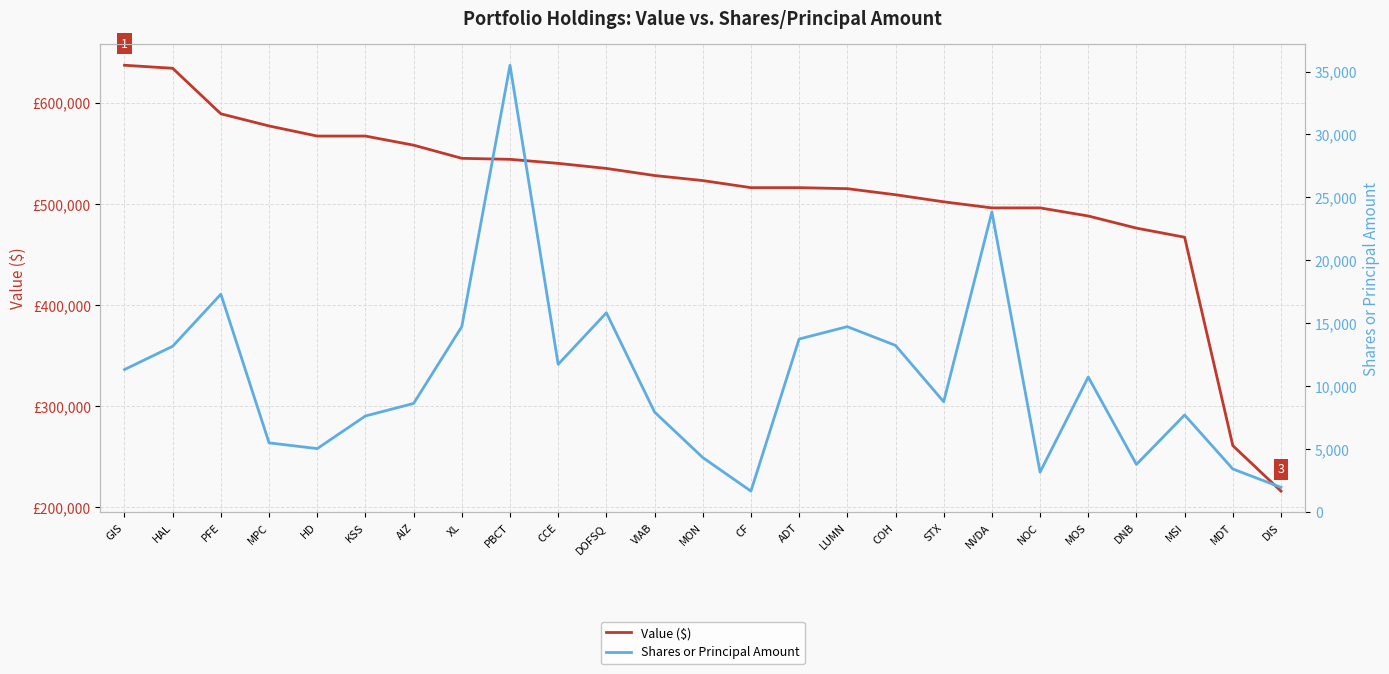

List the series in order of their overall mean, lowest first.

Shares or Principal Amount, Value ($)